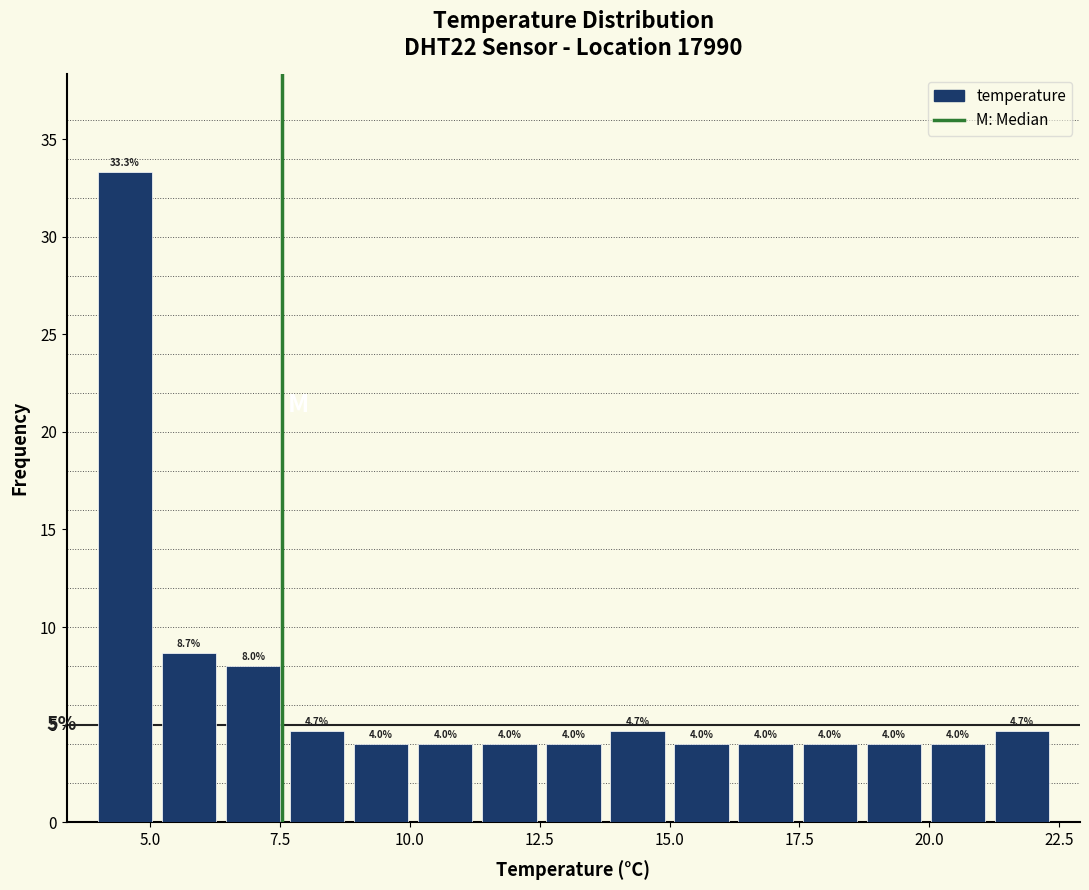

Read against the x-axis, roughly where is the centre of the tallest bar?

4.5